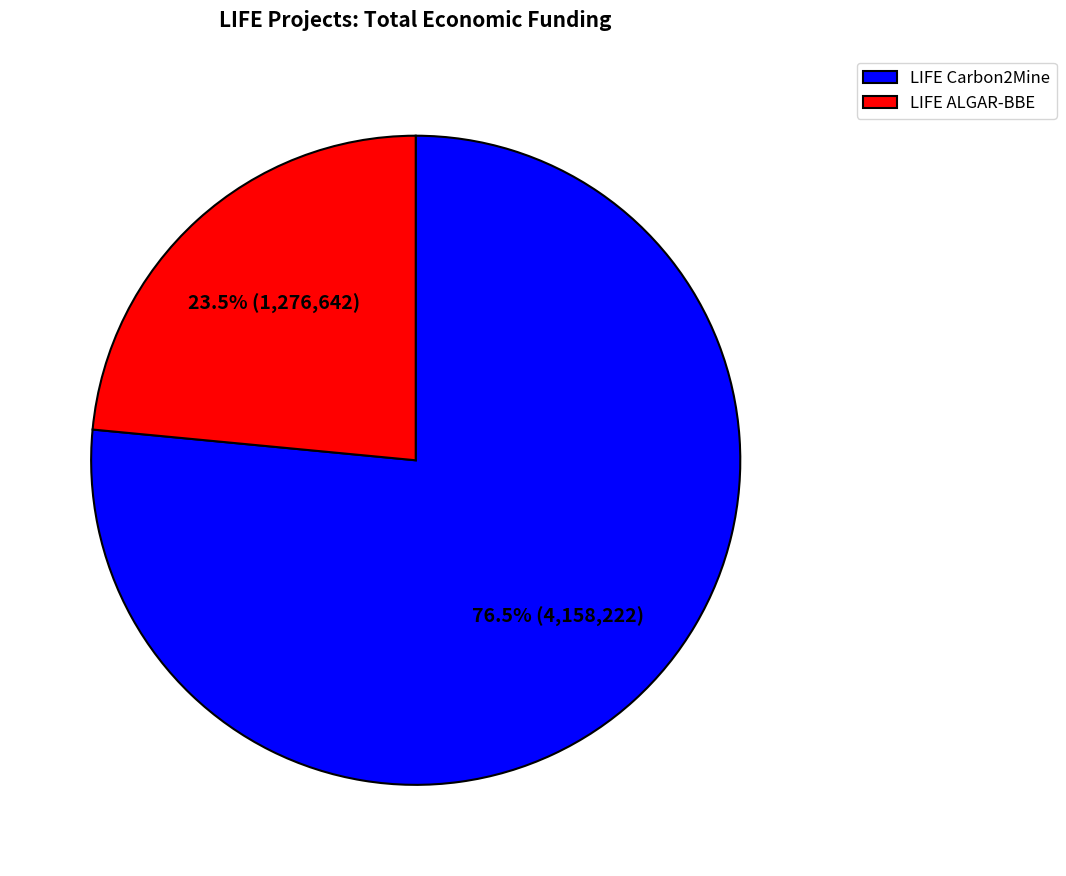

To the nearest percent, what is the difference between the largest and smallest slice percentages?

53%